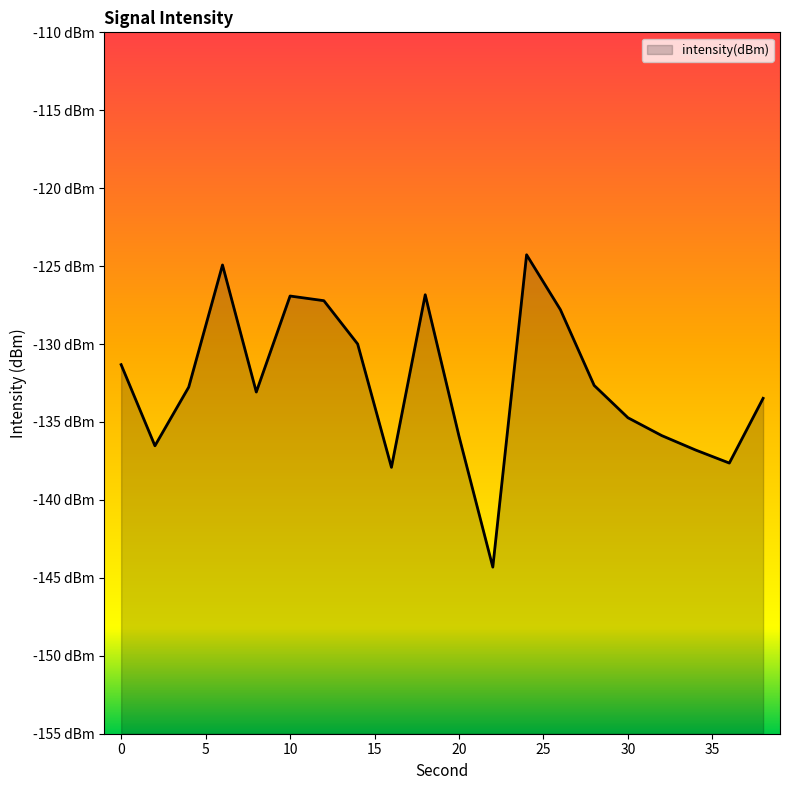

What is the difference between the values at 10 and 28?

5.7